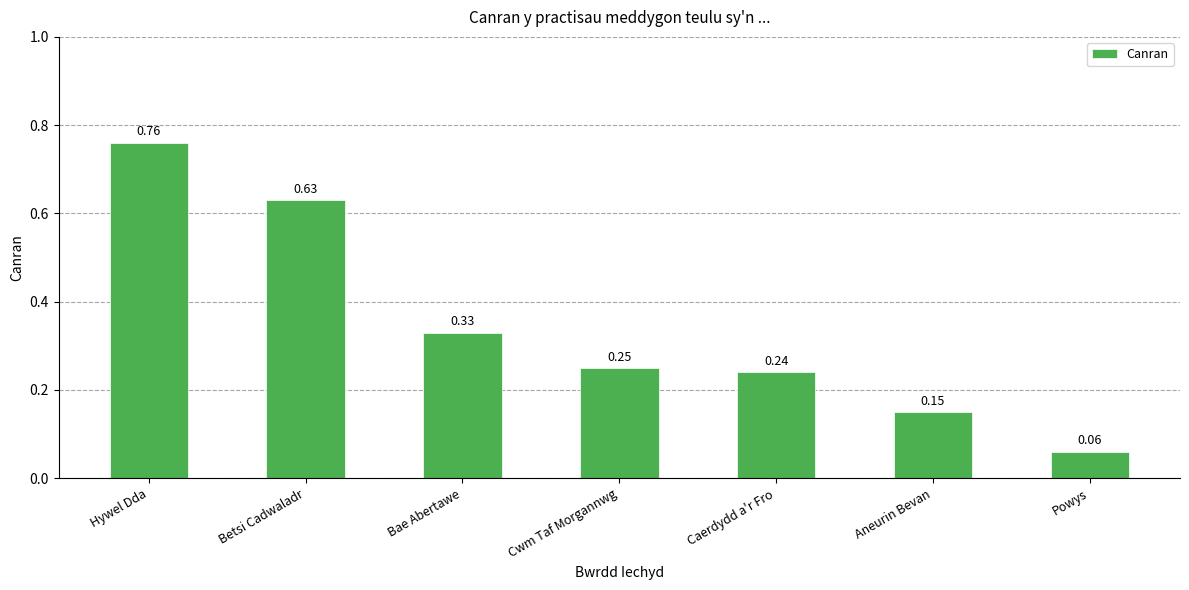

At which category does the chart reach its peak across all series?

Hywel Dda